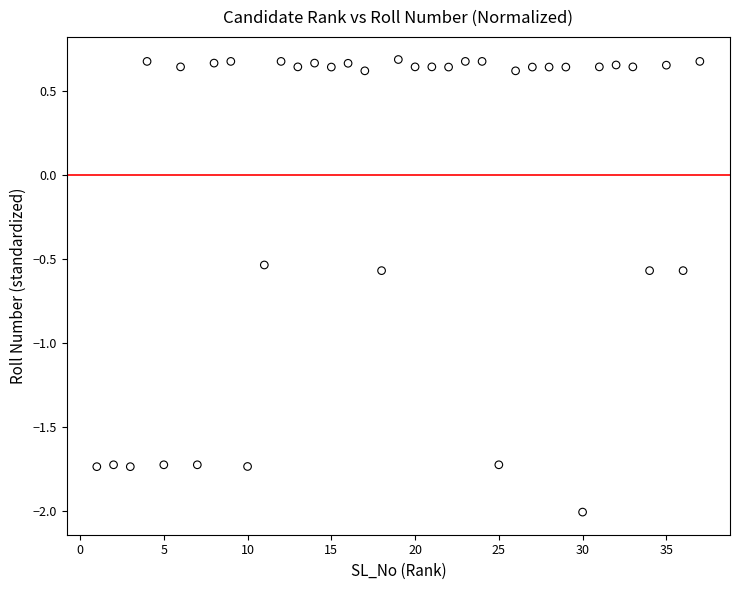

What is the range of Y values (max minus min)?

2.7